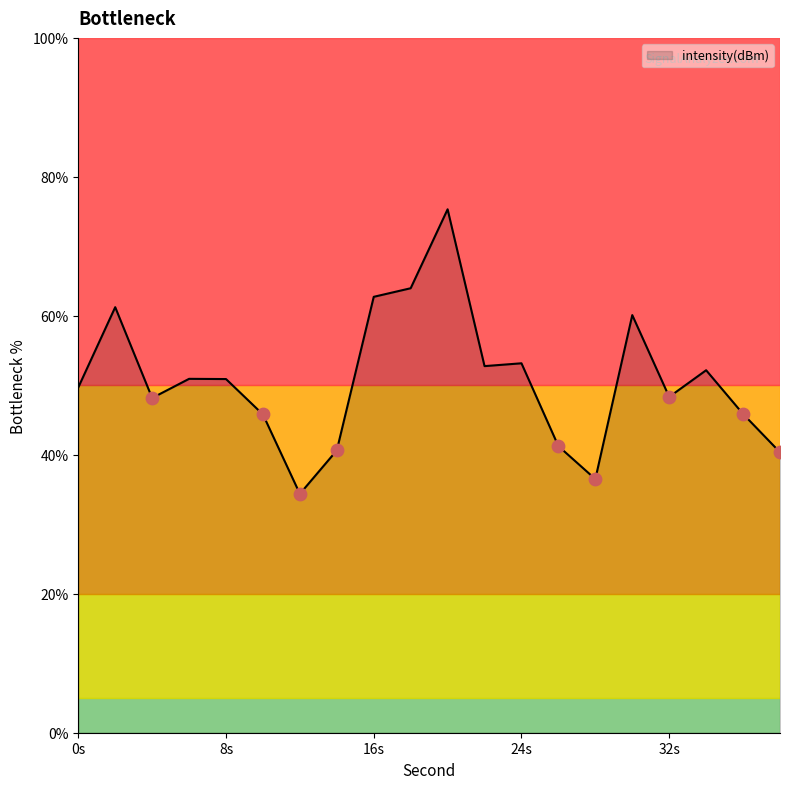

What is the greatest value displayed?

75.3